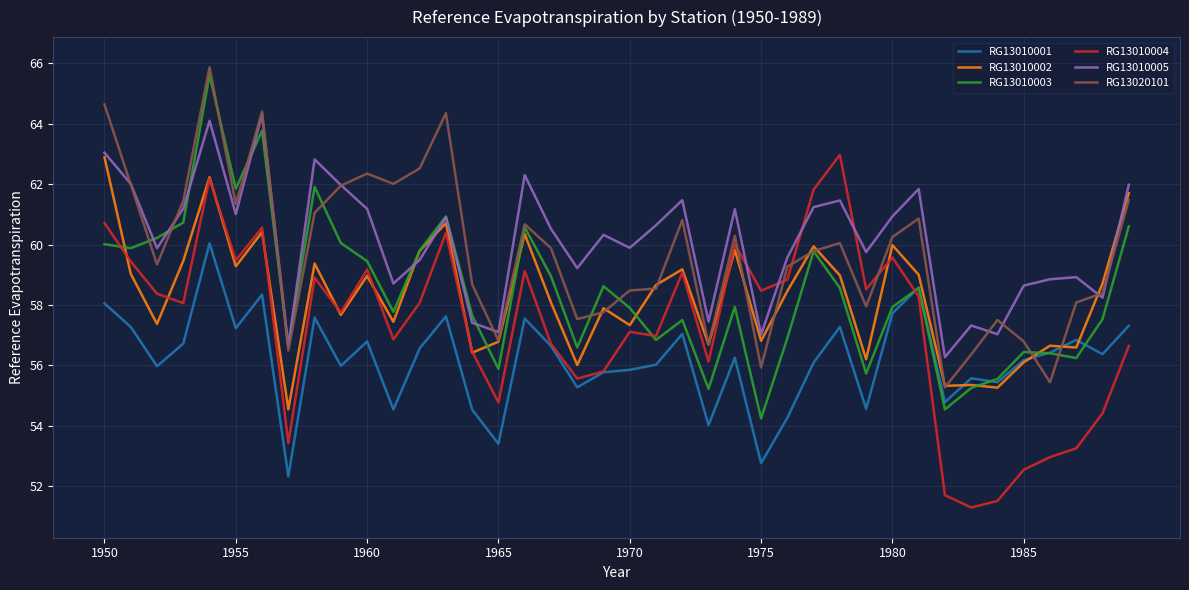

What are all the series names shown in the legend?

RG13010001, RG13010002, RG13010003, RG13010004, RG13010005, RG13020101